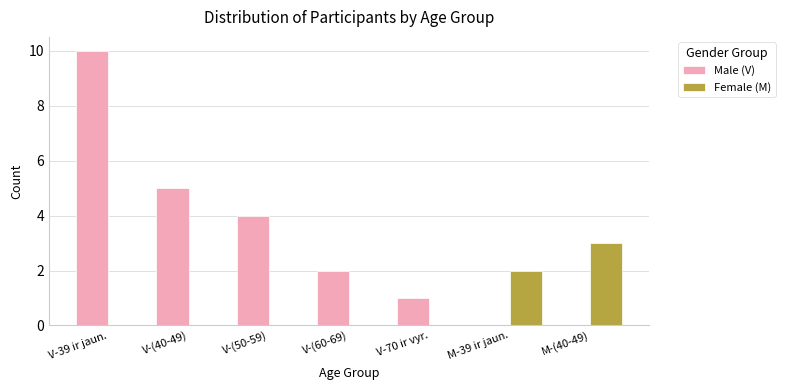

True or false: Female (M) has a value of 2 at V-70 ir vyr..

False